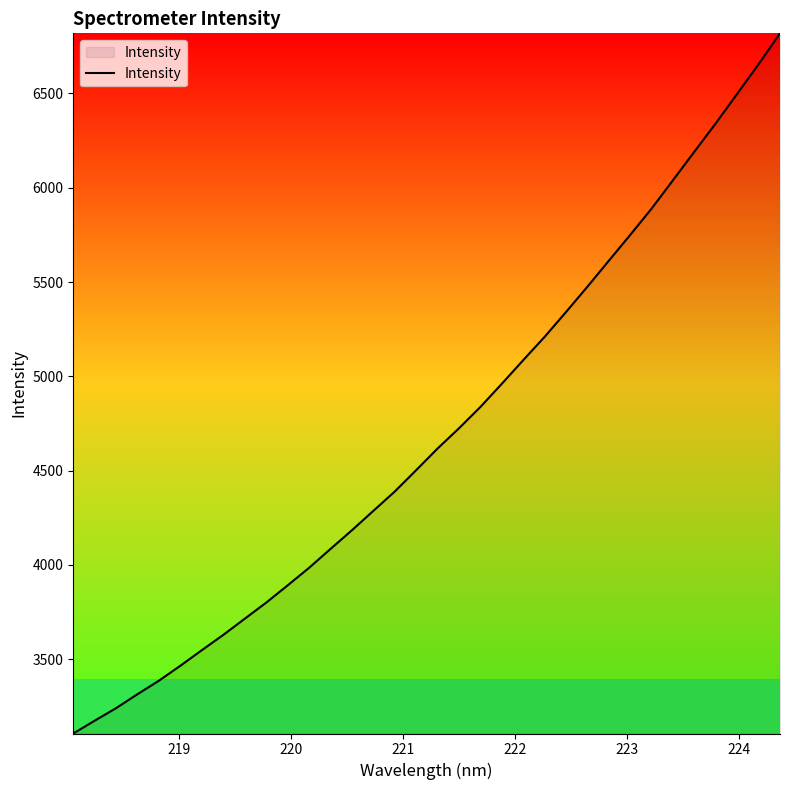

What is the greatest value displayed?

6818.9